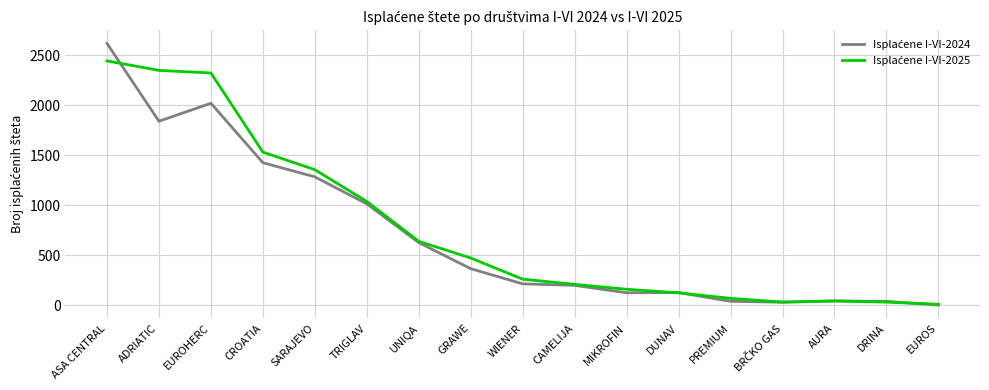

At which category is the sum across all series the highest?

ASA CENTRAL